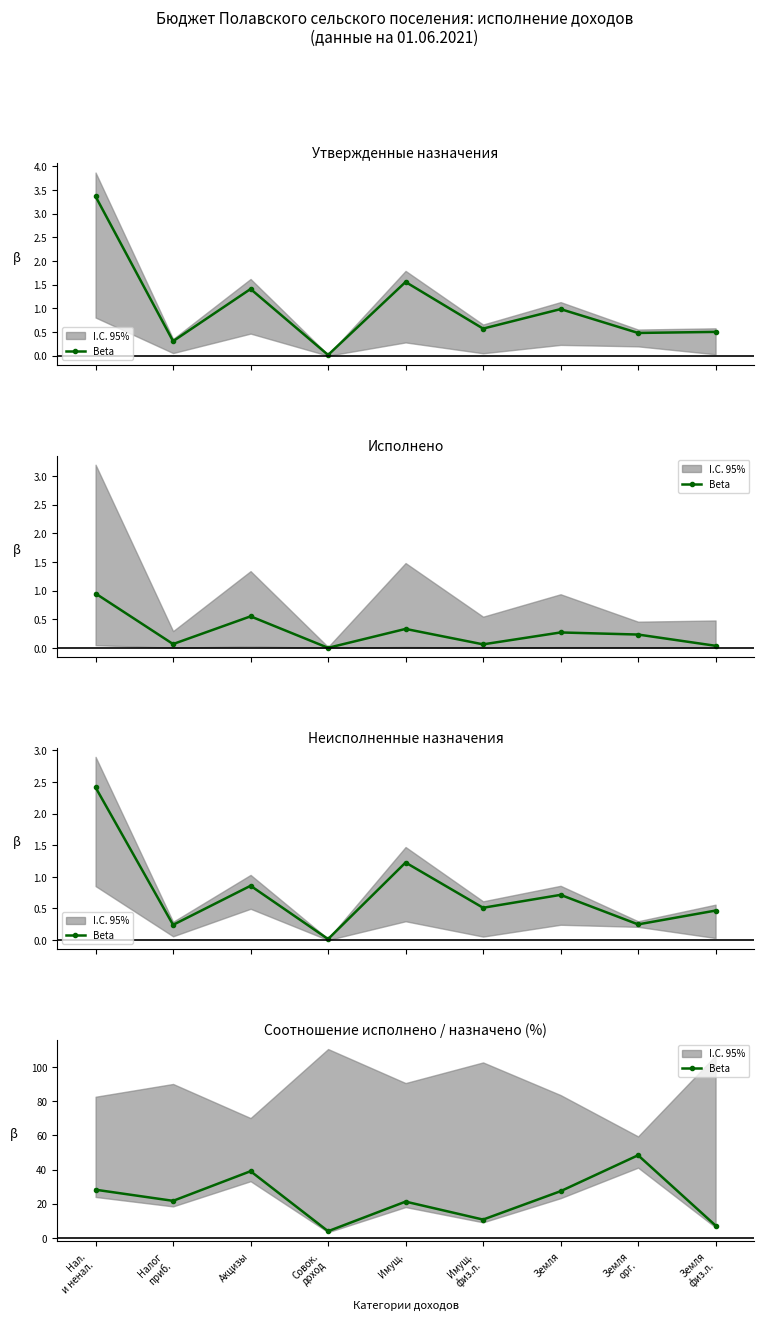

The value at Земля
орг. is 48.4. True or false?

True